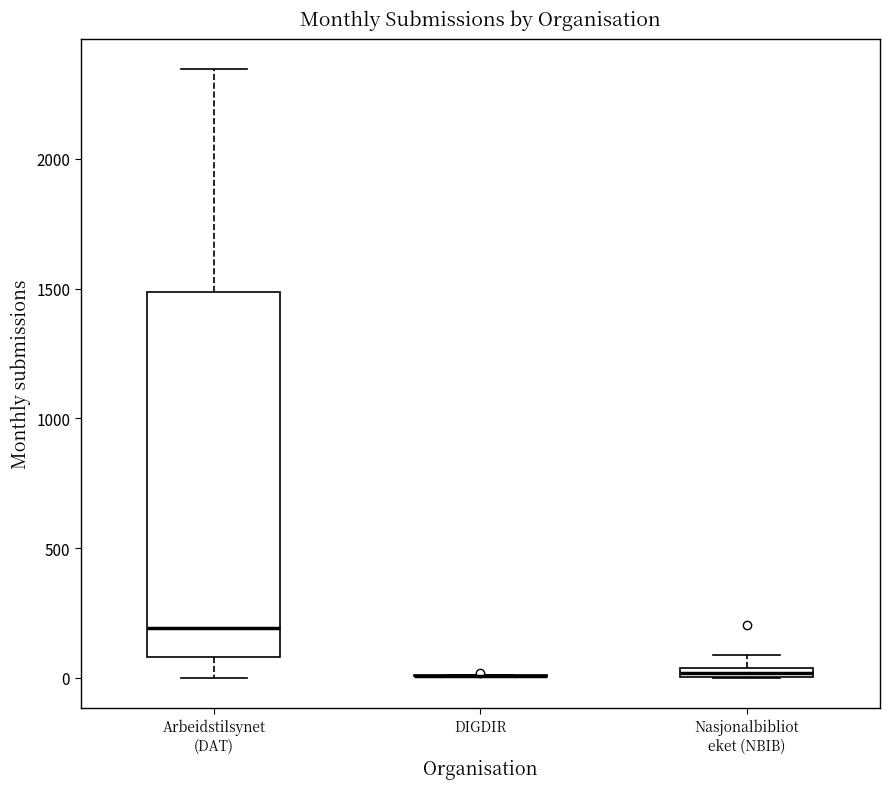

Where is the lower edge of the box for Nasjonalbibliot eket (NBIB) on the y-axis? The values are not printed on the chart, so give them approximately, as read against the axis.

0